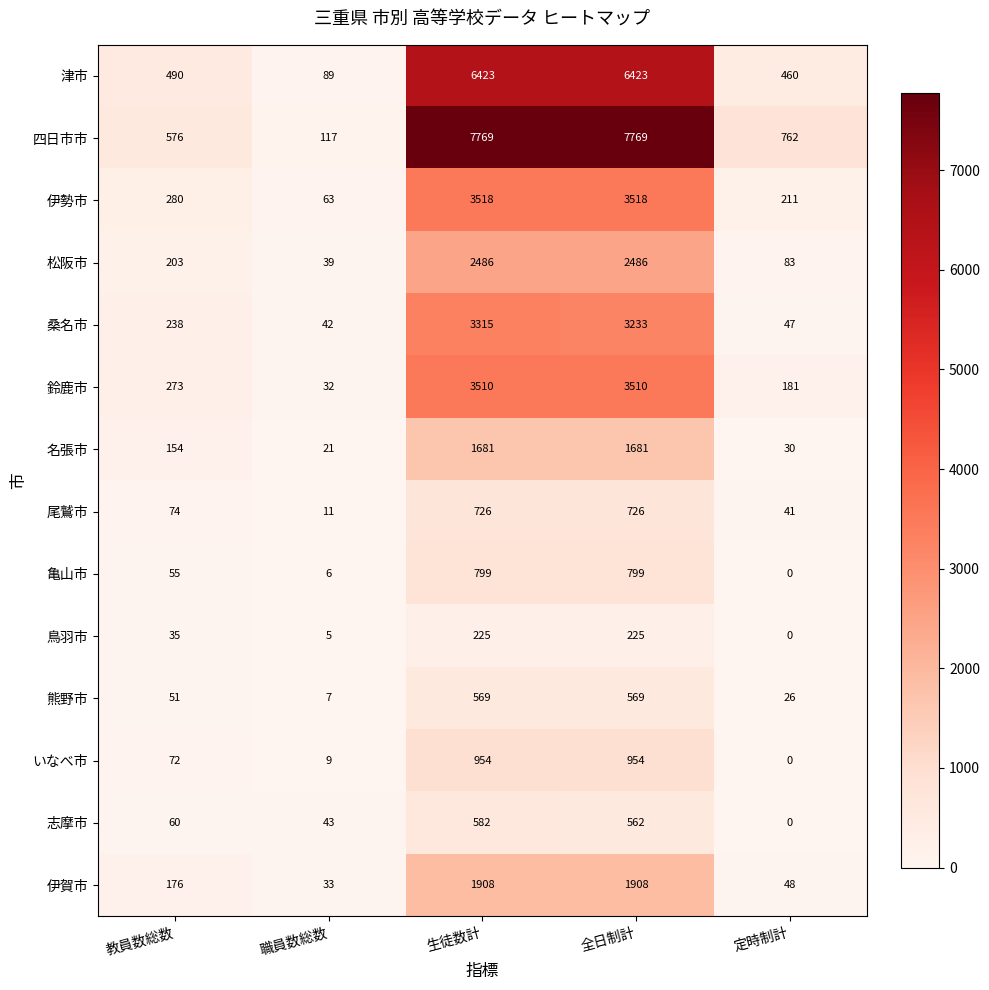

List the series in order of their peak value, highest first.

四日市市, 津市, 伊勢市, 鈴鹿市, 桑名市, 松阪市, 伊賀市, 名張市, いなべ市, 亀山市, 尾鷲市, 志摩市, 熊野市, 鳥羽市